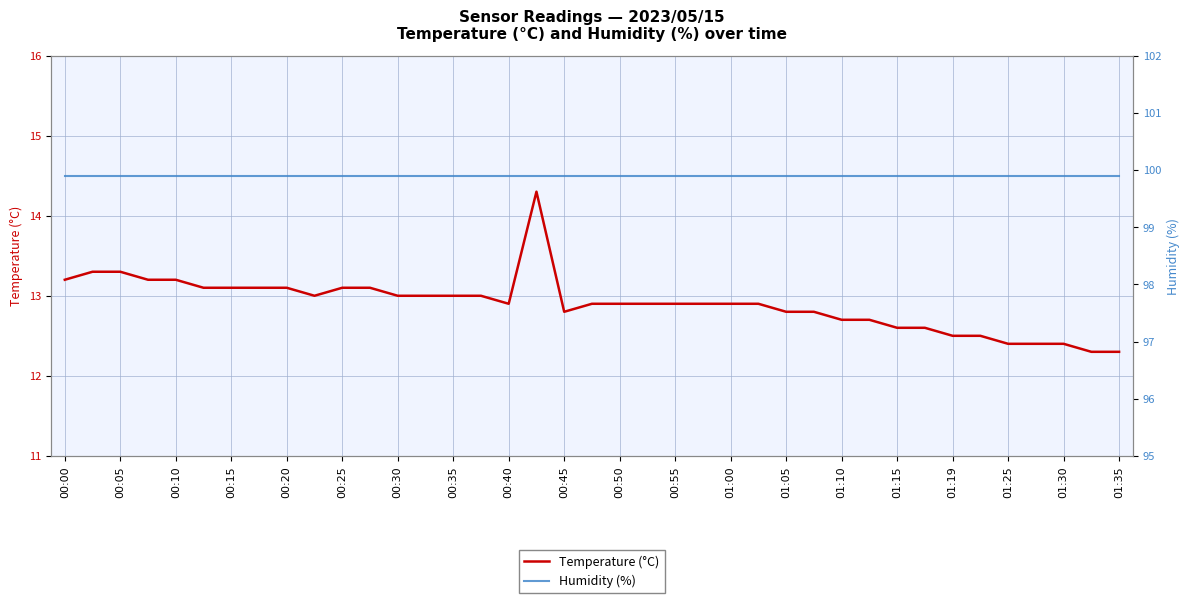

The Temperature (°C) series shows 13.1 at 00:20. True or false?

True